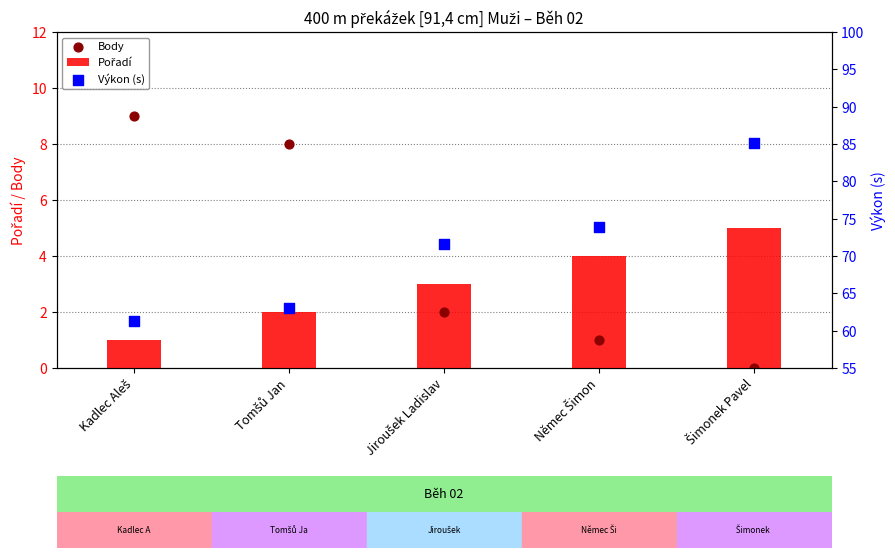

Is the value of Výkon (s) at Šimonek Pavel greater than the value of Pořadí at Jiroušek Ladislav?

Yes